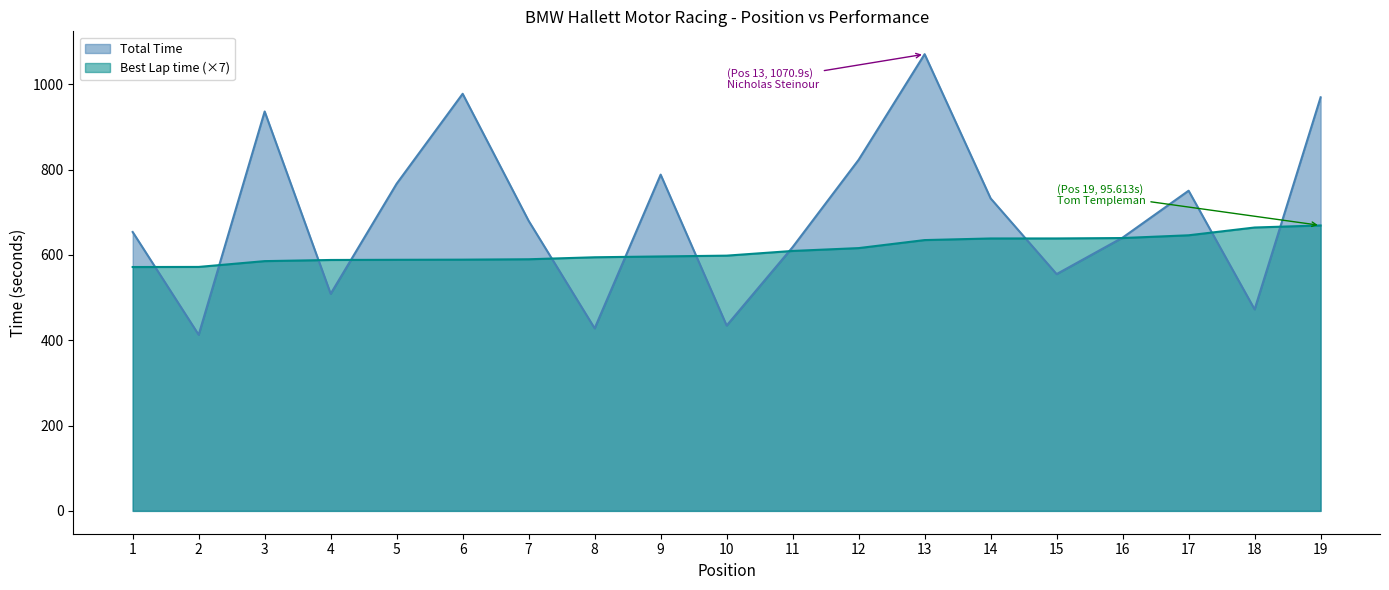

List the series in order of their peak value, lowest first.

Best Lap time (×7), Total Time